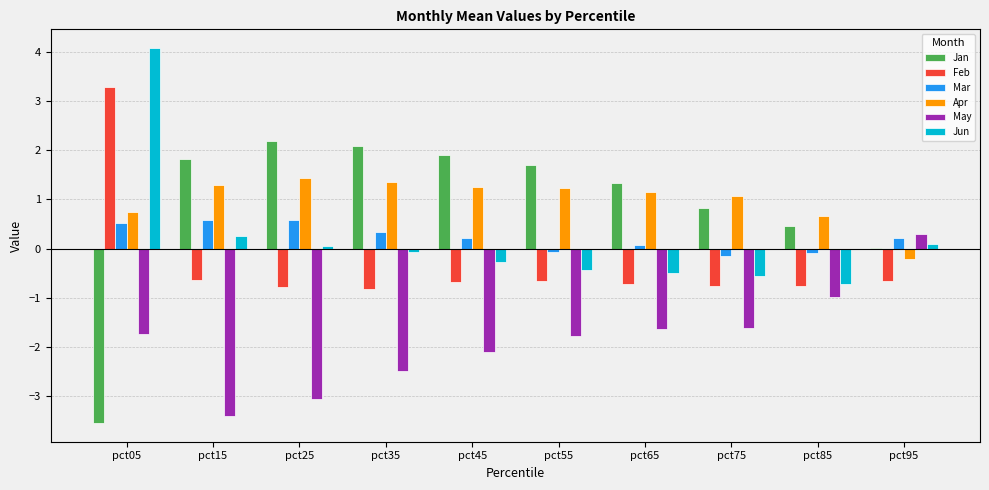

At which category does the chart reach its peak across all series?

pct05